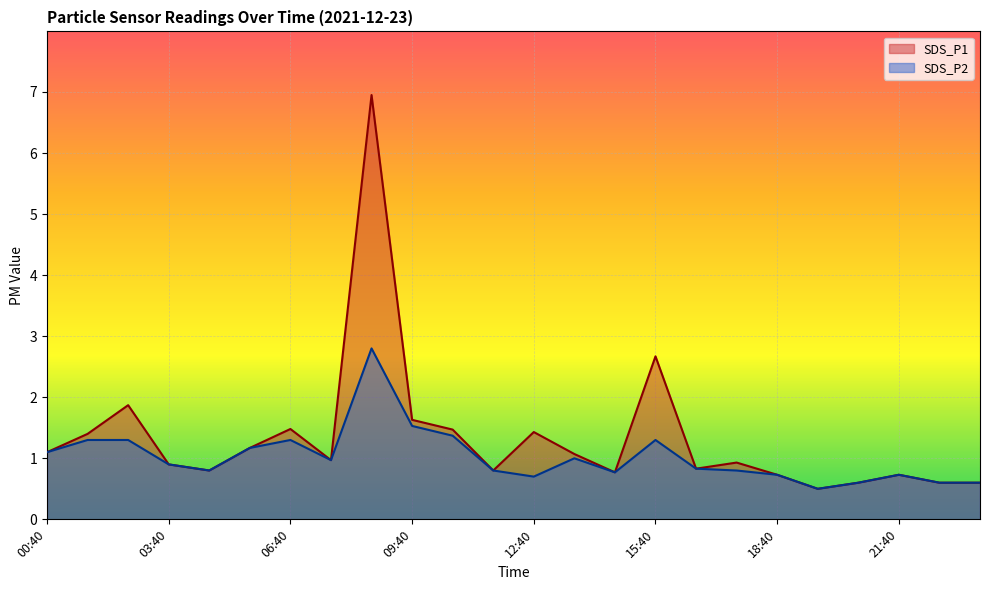

Is the value of SDS_P2 at 22:40 greater than the value of SDS_P1 at 20:40?

No